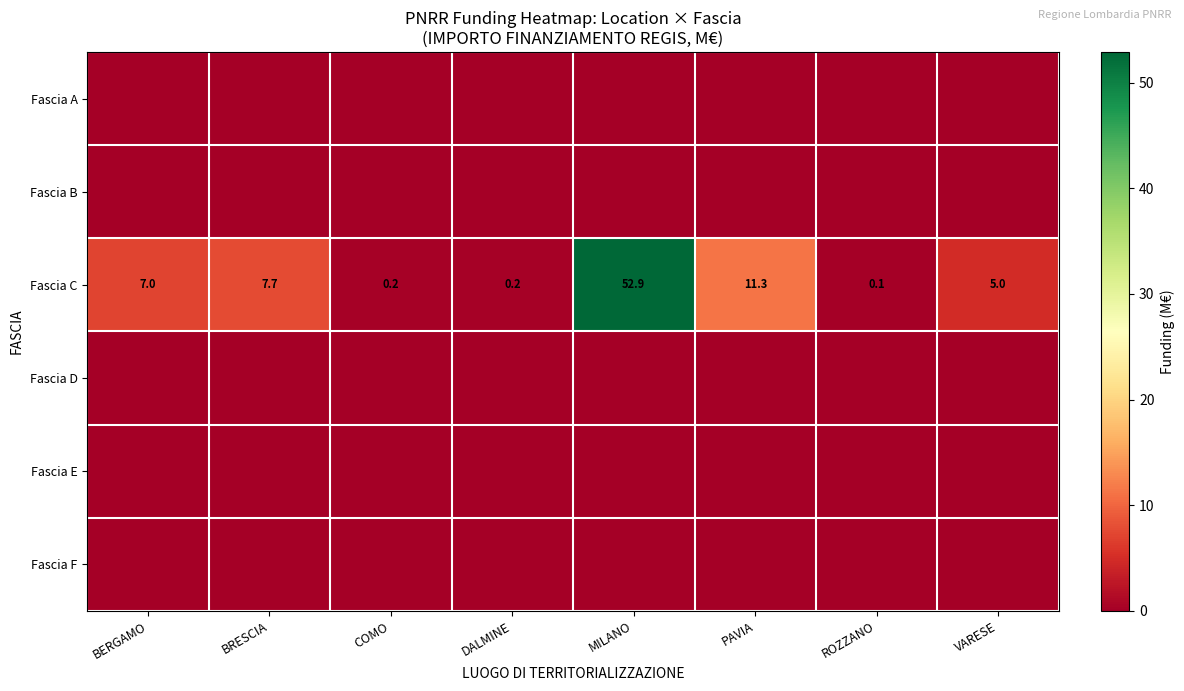

How many data points does each series have?

8